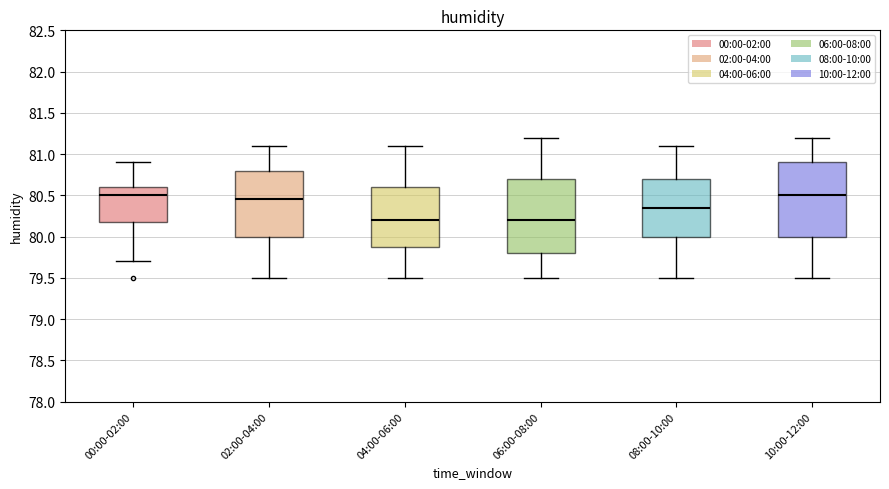

Reading left to right, read every box against the y-axis: the position of its median line, the range the box covers, and the ends of its whiskers. The values are not printed on the chart, so give them approximately, as read against the axis.

00:00-02:00: median 80.50, box 80.20 to 80.60, whiskers 79.70 to 80.90
02:00-04:00: median 80.45, box 80.00 to 80.80, whiskers 79.50 to 81.10
04:00-06:00: median 80.20, box 79.90 to 80.60, whiskers 79.50 to 81.10
06:00-08:00: median 80.20, box 79.80 to 80.70, whiskers 79.50 to 81.20
08:00-10:00: median 80.35, box 80.00 to 80.70, whiskers 79.50 to 81.10
10:00-12:00: median 80.50, box 80.00 to 80.90, whiskers 79.50 to 81.20